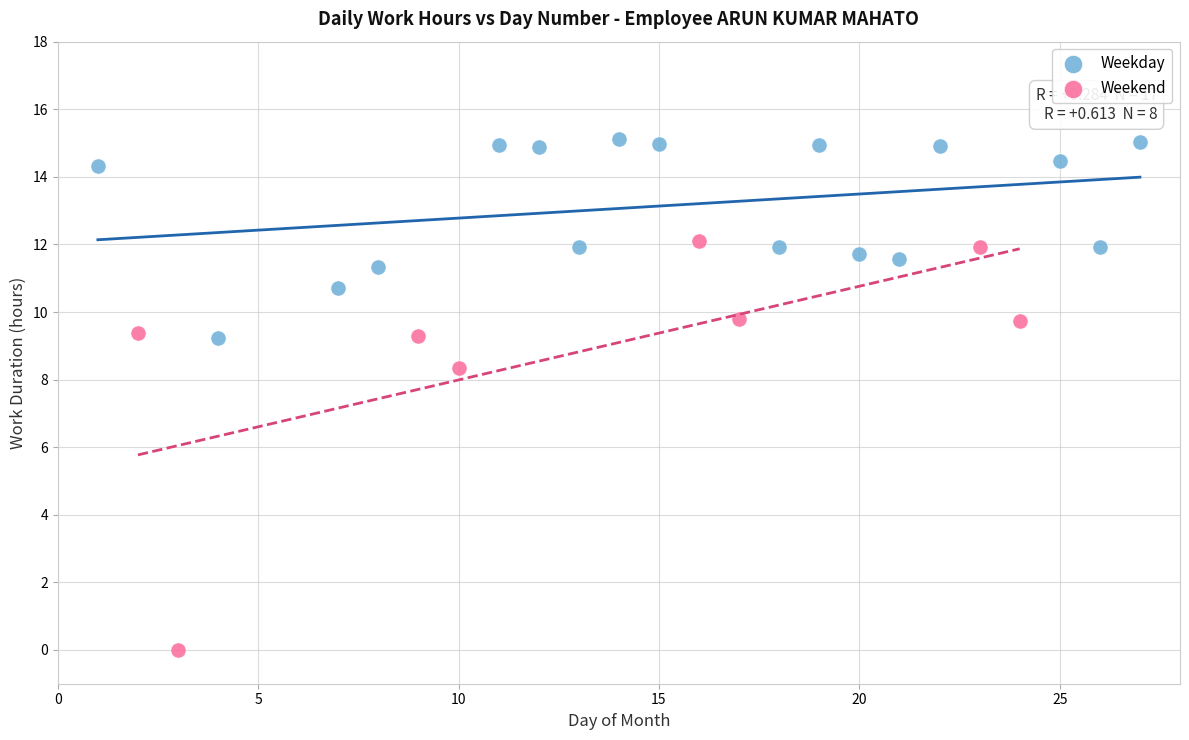

Which series contains the highest Y value?

Weekday